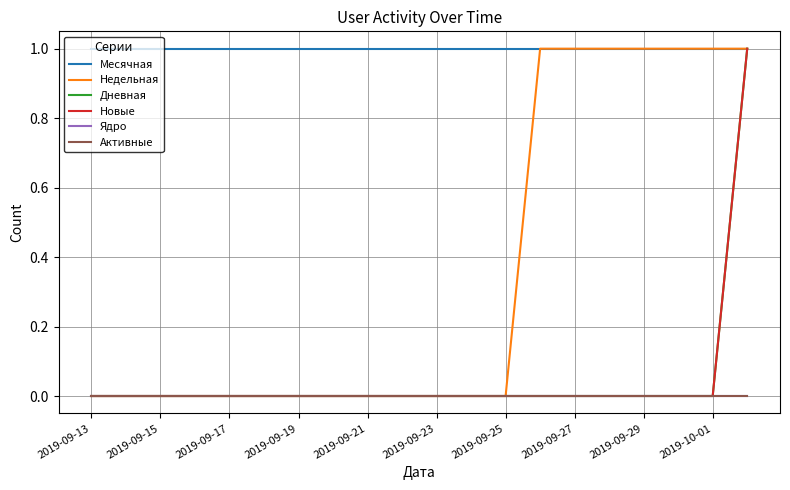

True or false: Дневная has more than 0 points higher than both neighbors.

False